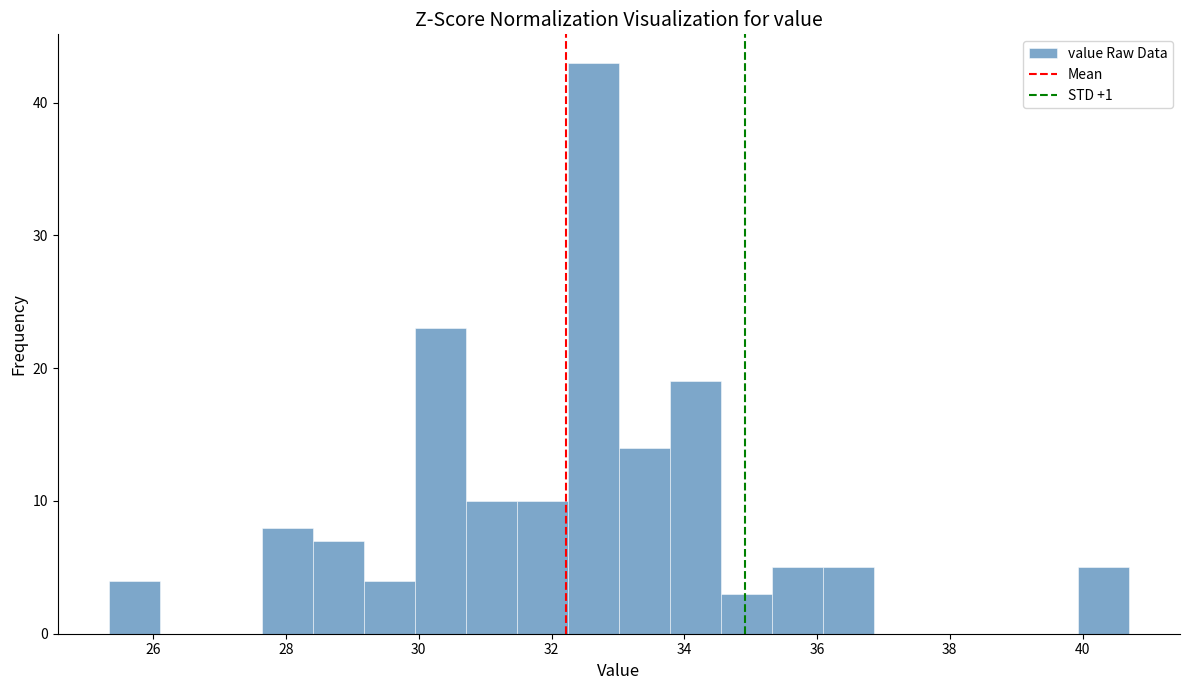

Around what value on the x-axis is the tallest bar? Give the approximate position of its centre, as read against the axis.

32.6